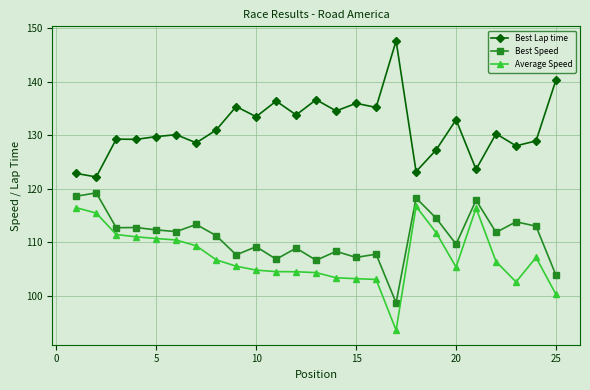

True or false: Best Lap time and Best Speed cross at least once.

False